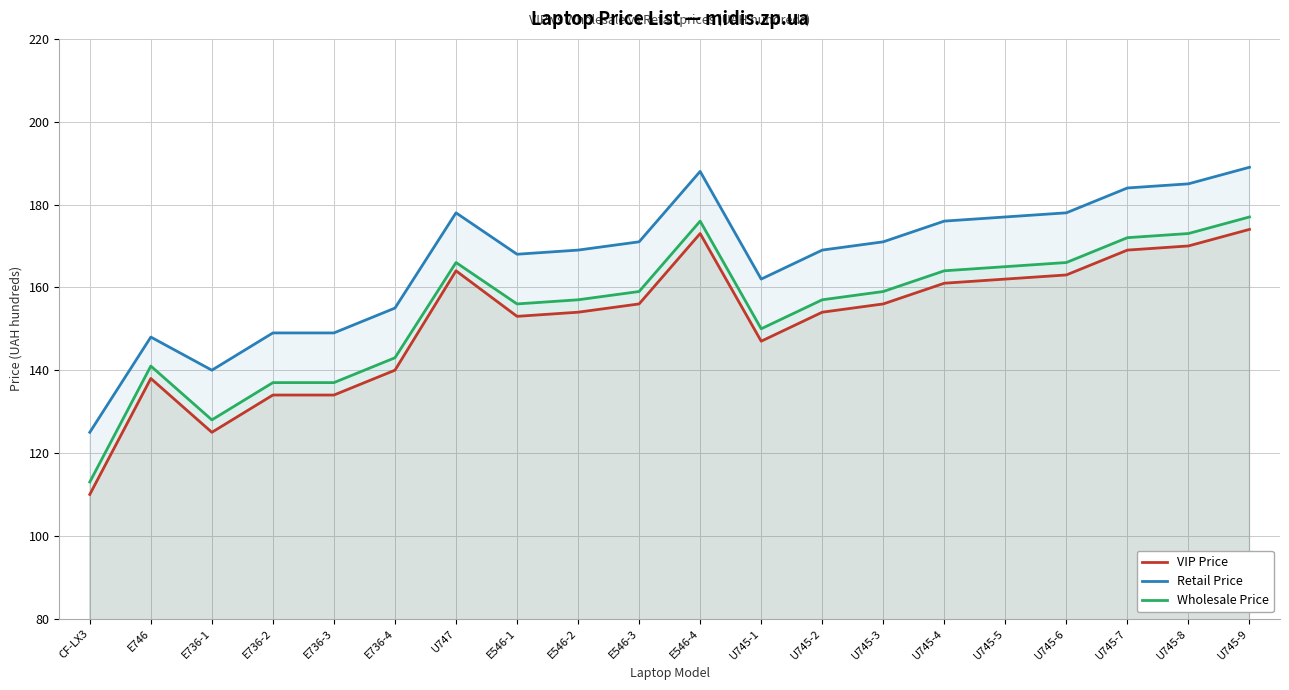

Where does the Wholesale Price series first go above 159?

U747